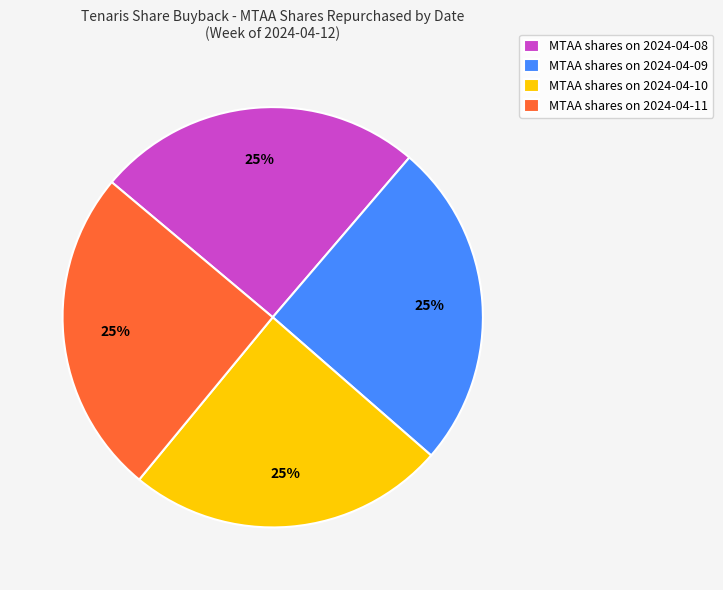

Does MTAA shares on 2024-04-08 represent more than half of the total?

No